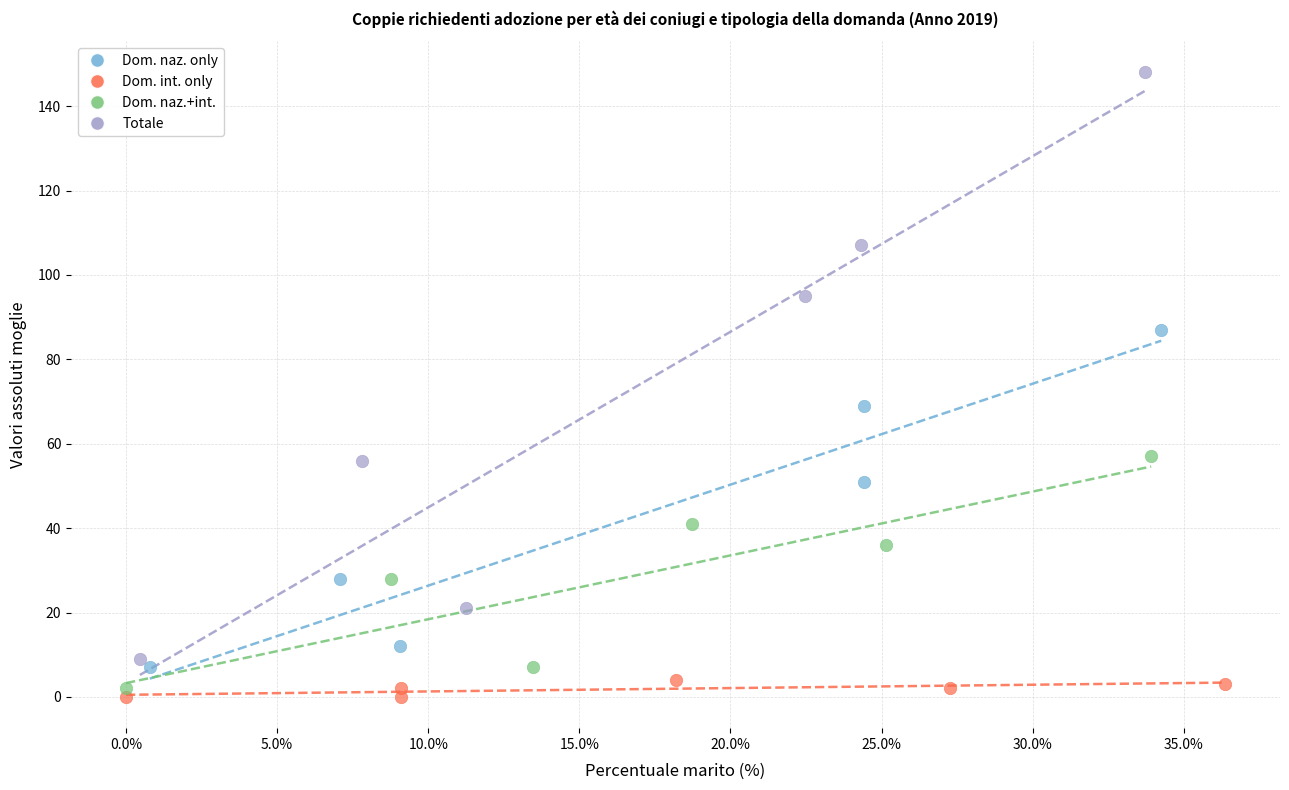

Which series has the largest Y range (max minus min)?

Totale